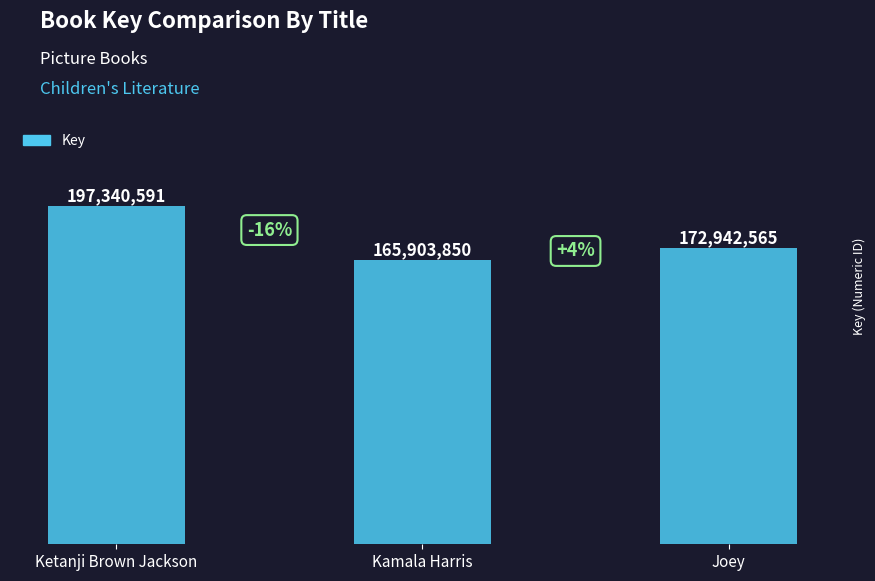

What is the difference between the maximum and minimum values?

31436741